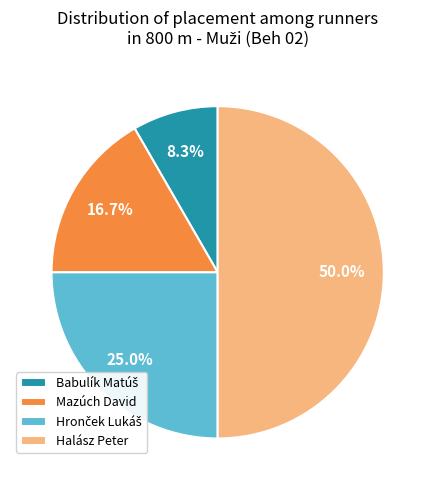

How much of the chart is everything except Halász Peter?

50.0%